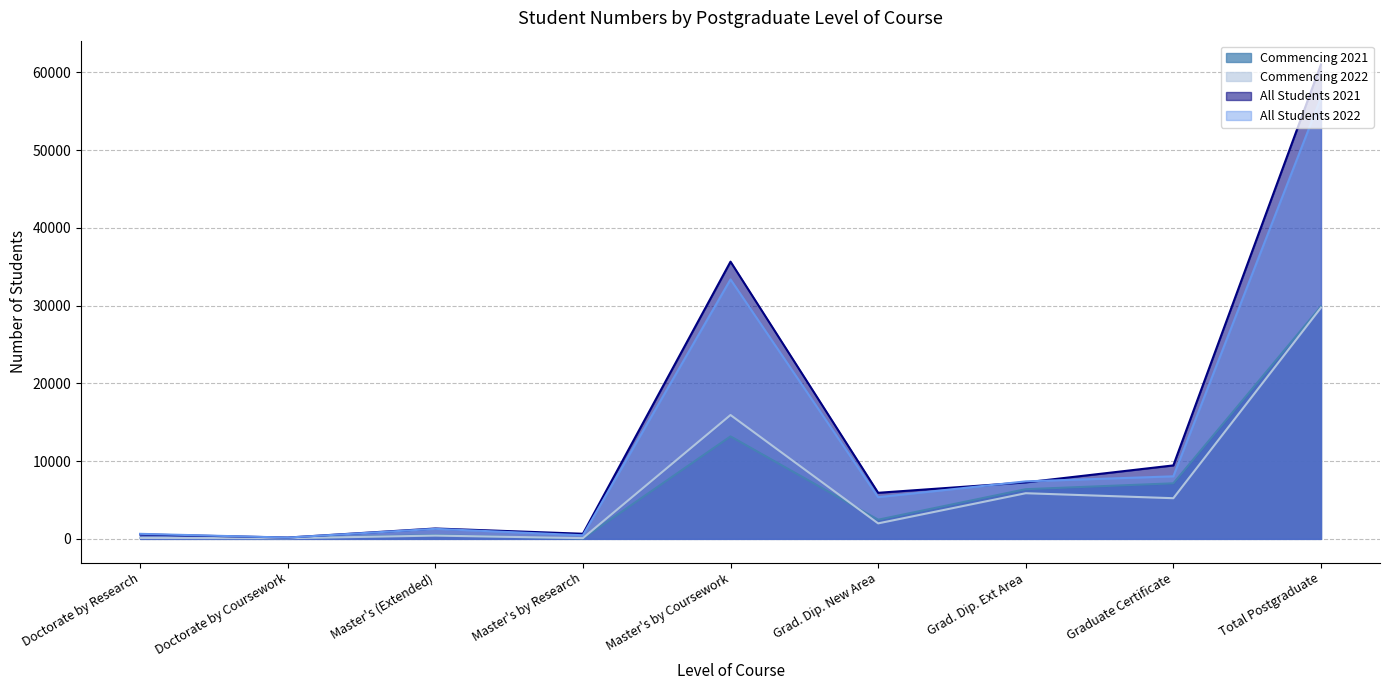

Which has a higher value, Graduate Certificate or Doctorate by Research?

Graduate Certificate